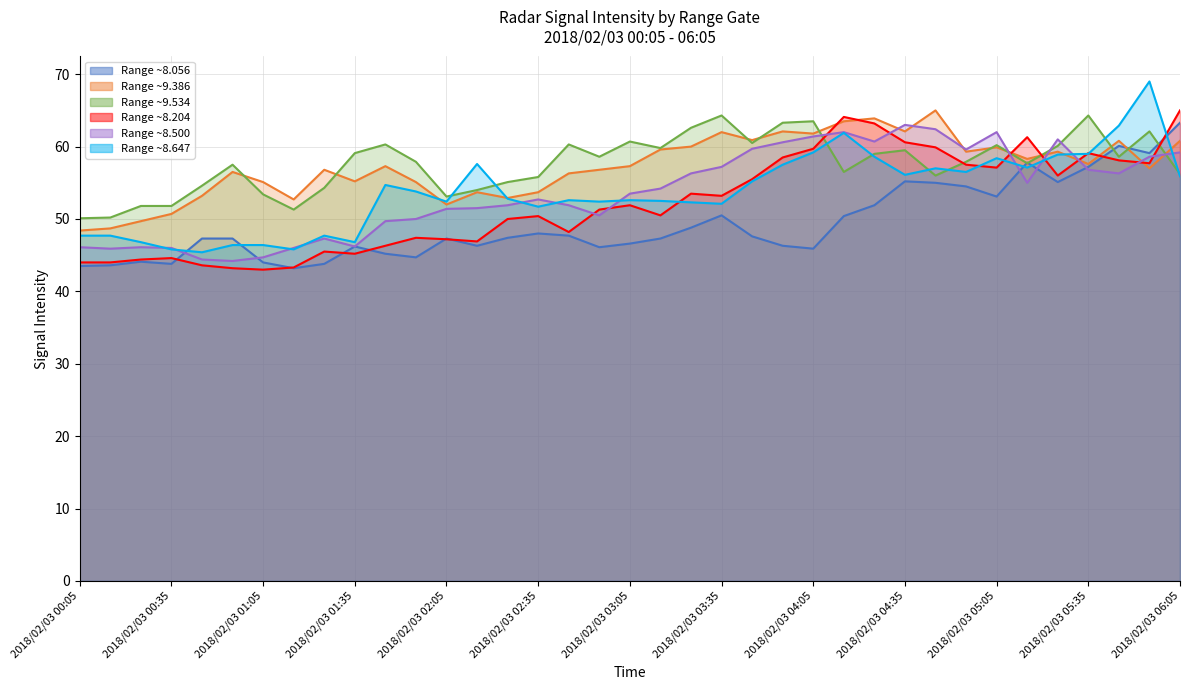

Reading left to right, what are all the values shown in this chart?

Range ~8.056: 43.5	43.6	44.1	43.8	47.3	47.3	44.0	43.2	43.8	46.2	45.2	44.7	47.3	46.3	47.4	48.0	47.7	46.1	46.6	47.3	48.8	50.5	47.6	46.3	45.9	50.4	51.9	55.2	55.0	54.5	53.1	57.8	55.1	57.2	60.1	59.1	63.3
Range ~9.386: 48.4	48.7	49.7	50.7	53.2	56.5	55.1	52.7	56.8	55.2	57.3	55.1	52.0	53.7	52.9	53.7	56.3	56.8	57.3	59.6	60.0	62.0	60.9	62.1	61.8	63.5	63.9	62.1	65.0	59.3	59.9	58.3	59.3	57.6	60.8	57.0	60.8
Range ~9.534: 50.1	50.2	51.8	51.8	54.6	57.5	53.4	51.3	54.3	59.1	60.3	57.9	53.1	54.0	55.1	55.8	60.3	58.6	60.7	59.8	62.6	64.3	60.5	63.3	63.5	56.5	59.0	59.5	56.0	57.9	60.2	57.7	60.1	64.3	58.6	62.1	56.2
Range ~8.204: 44.0	44.0	44.4	44.6	43.6	43.2	43.0	43.3	45.5	45.2	46.3	47.4	47.2	46.9	50.0	50.4	48.2	51.3	51.9	50.5	53.5	53.2	55.5	58.5	59.7	64.1	63.2	60.6	59.9	57.5	57.1	61.3	56.0	59.1	58.1	57.7	65.0
Range ~8.500: 46.1	45.9	46.1	46.0	44.4	44.2	44.7	46.0	47.3	46.2	49.7	50.0	51.4	51.5	51.9	52.7	51.9	50.5	53.5	54.2	56.3	57.2	59.7	60.6	61.4	62.0	60.7	63.0	62.4	59.6	62.0	55.0	61.0	56.8	56.3	58.6	59.2
Range ~8.647: 47.7	47.7	46.8	45.8	45.4	46.4	46.4	45.8	47.7	46.8	54.7	53.8	52.4	57.6	52.8	51.7	52.6	52.4	52.6	52.5	52.3	52.1	55.2	57.5	59.2	61.9	58.6	56.1	57.0	56.5	58.4	57.1	58.9	59.0	62.9	69.0	55.9